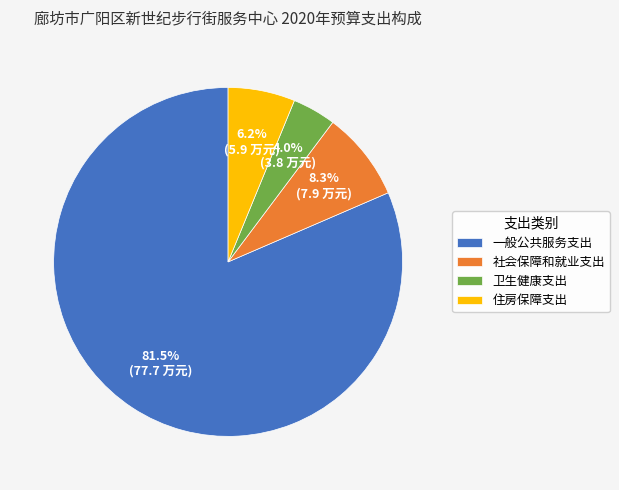

Which slice is the smallest?

卫生健康支出